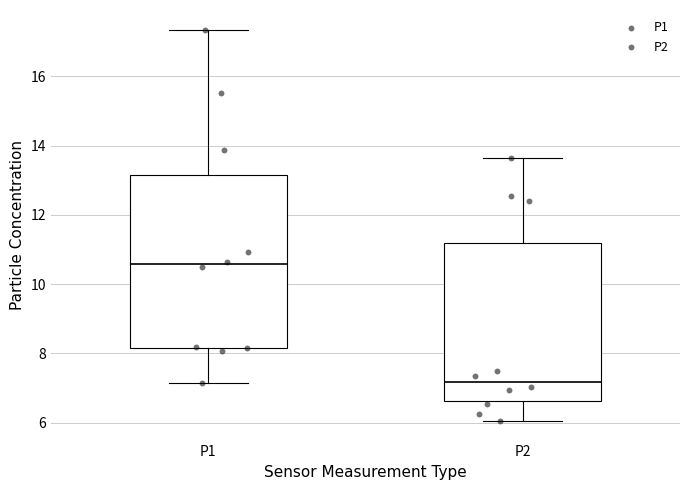

Reading left to right, read every box against the y-axis: the position of its median line, the range the box covers, and the ends of its whiskers. The values are not printed on the chart, so give them approximately, as read against the axis.

P1: median 10.6, box 8.2 to 13.2, whiskers 7.2 to 17.4
P2: median 7.2, box 6.6 to 11.2, whiskers 6.0 to 13.6